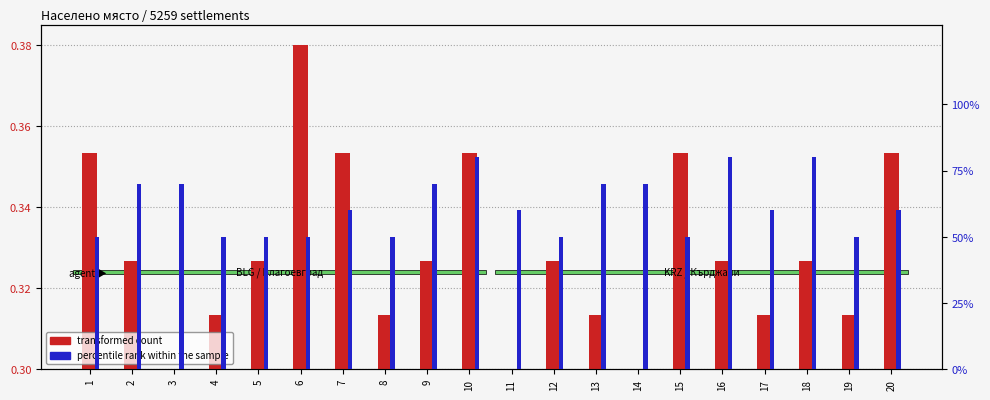

What is the value of the percentile rank within the sample bar at the 15th from the left?

50.0